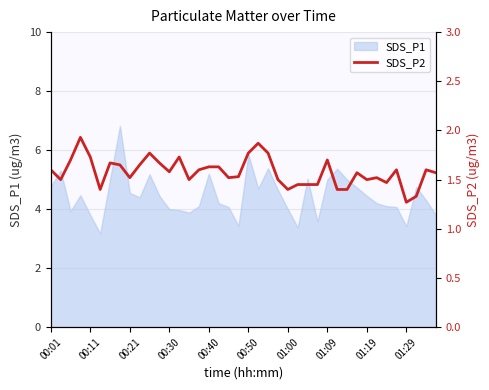

The SDS_P1 series shows 3.8 at 00:11. True or false?

True